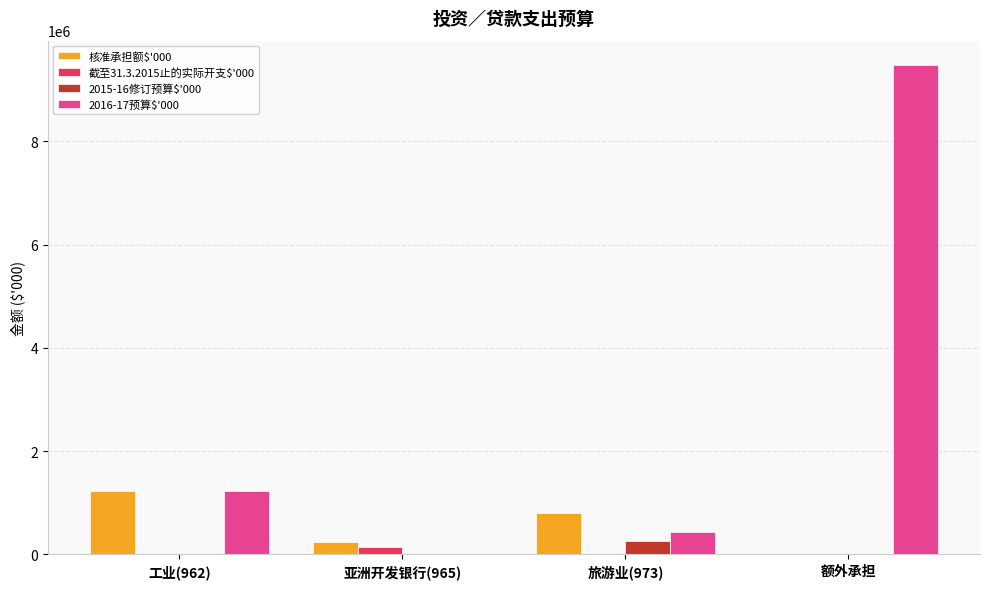

Which series has the largest range (max minus min)?

2016-17预算$'000